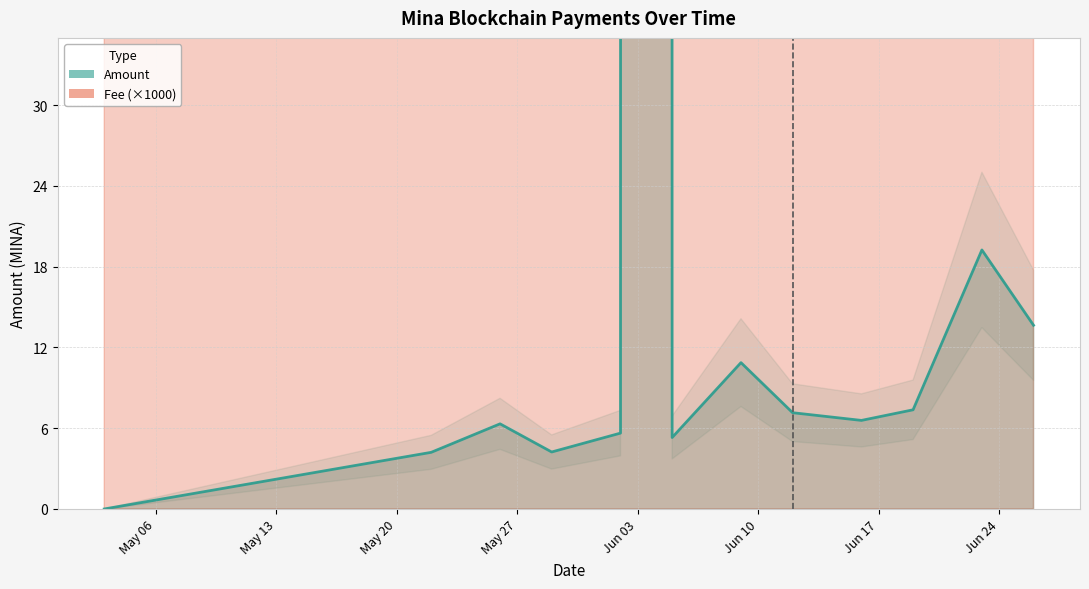

How many data points in Amount are above 6?

8